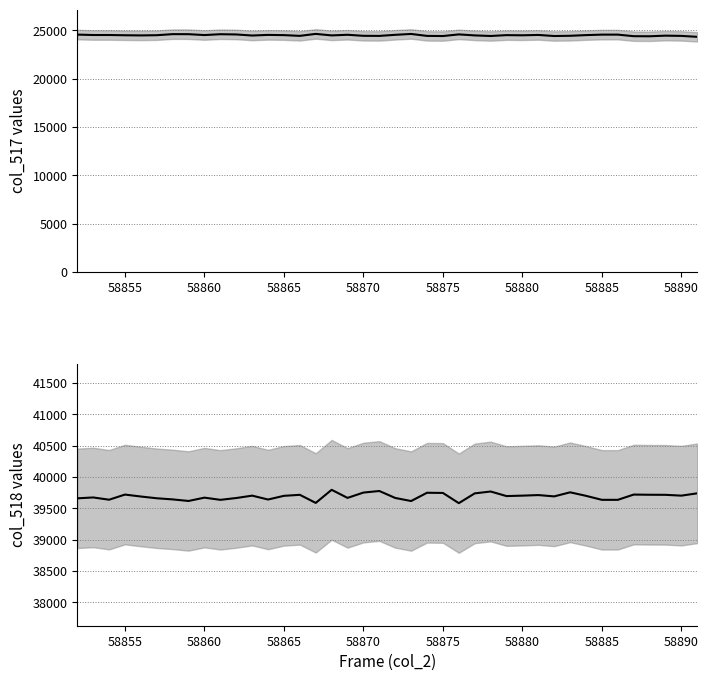

Does the chart display data point markers on the line(s)?

No